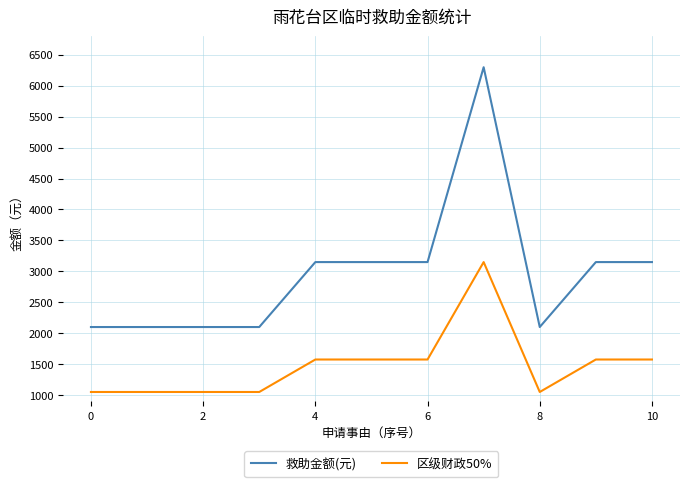

Reading left to right, transcribe all the data shown in this chart.

救助金额(元): 2100	2100	2100	2100	3150	3150	3150	6300	2100	3150	3150
区级财政50%: 1050	1050	1050	1050	1575	1575	1575	3150	1050	1575	1575